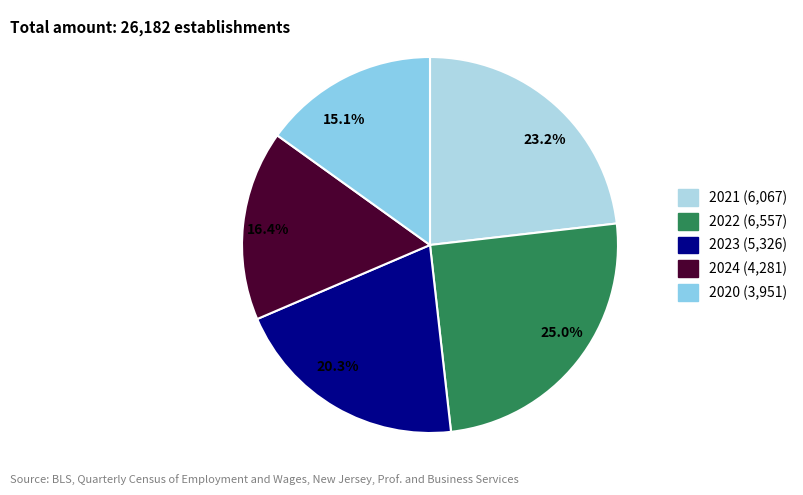

Is the sum of 20.3% and 15.1% greater than half?

No